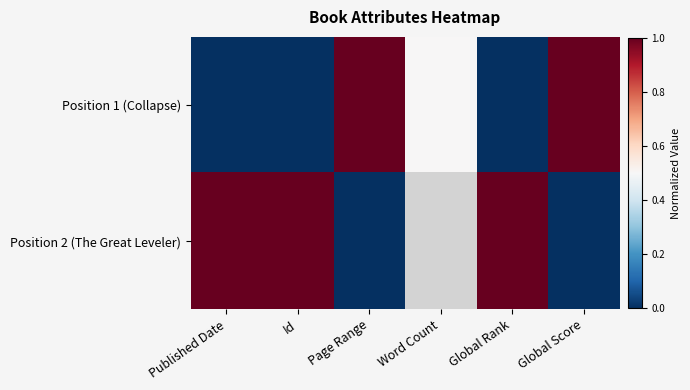

Count the Position 2 (The Great Leveler) values in the range 0 to 1.

5